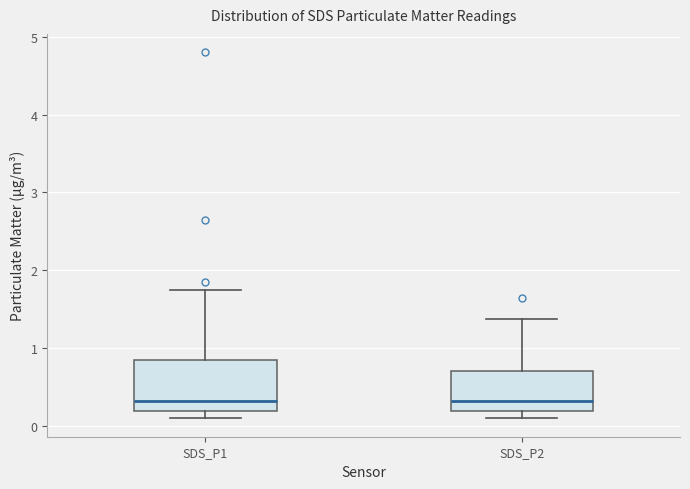

Where is the upper edge of the box for SDS_P2 on the y-axis? The values are not printed on the chart, so give them approximately, as read against the axis.

0.7